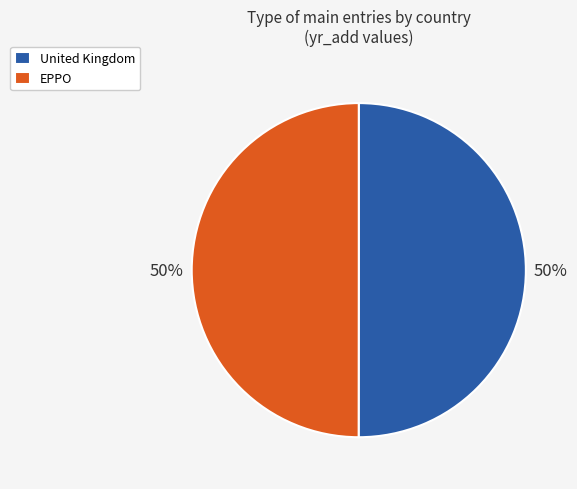

Do EPPO and United Kingdom together represent more than half of the pie?

Yes